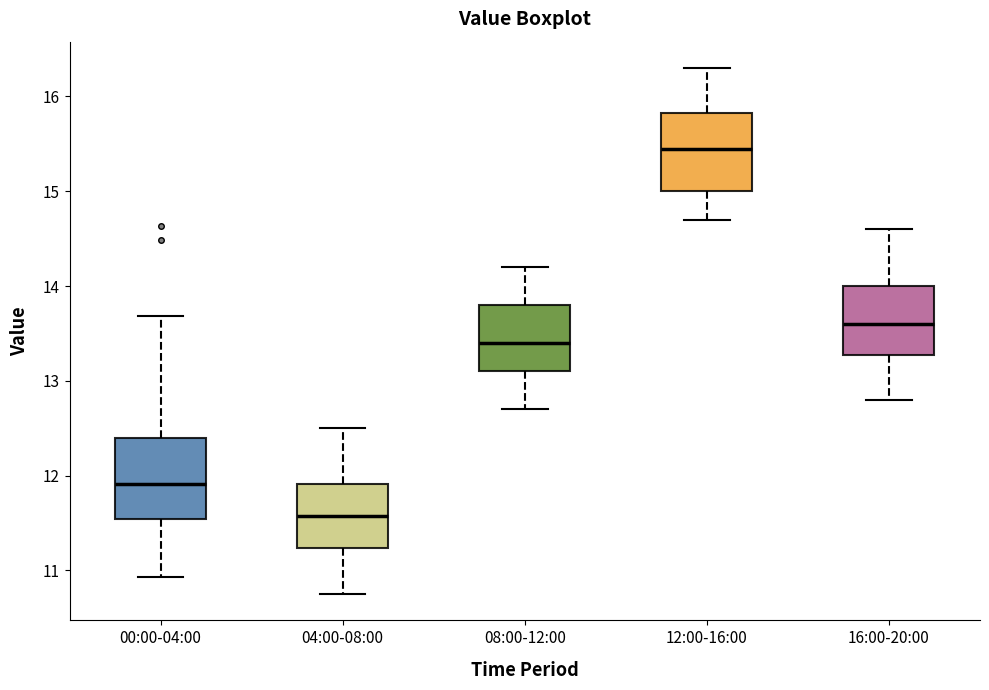

Where does the upper whisker of the box for 00:00-04:00 end on the y-axis? The values are not printed on the chart, so give them approximately, as read against the axis.

13.7